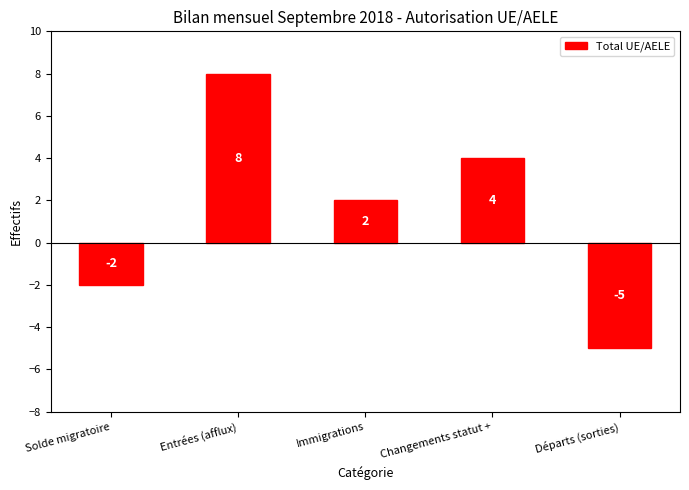

At which category does the chart reach its minimum across all series?

Départs (sorties)